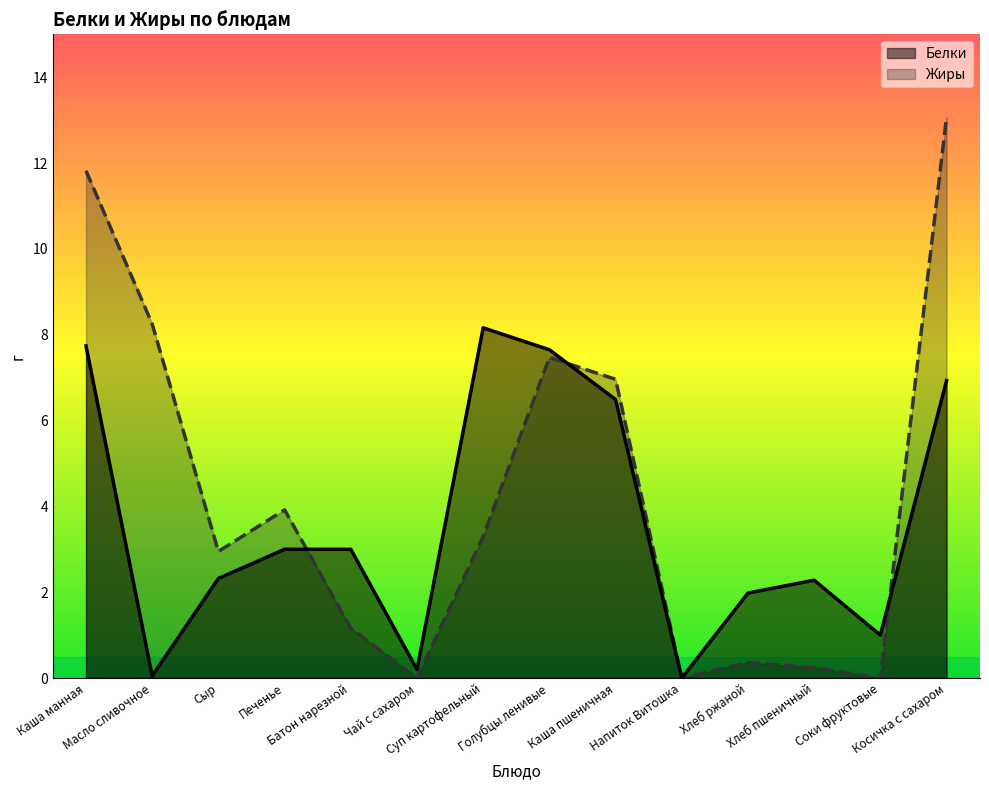

Does the chart display data point markers on the line(s)?

No